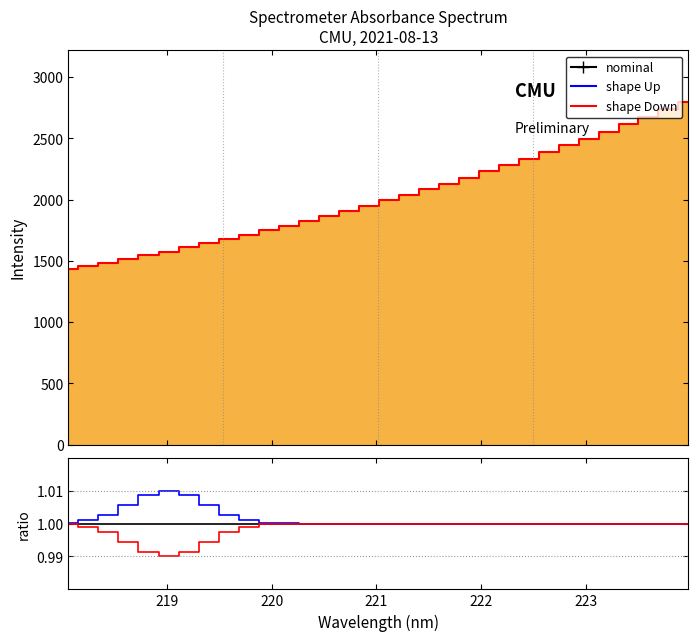

Which series has the largest total across all categories?

shape Up